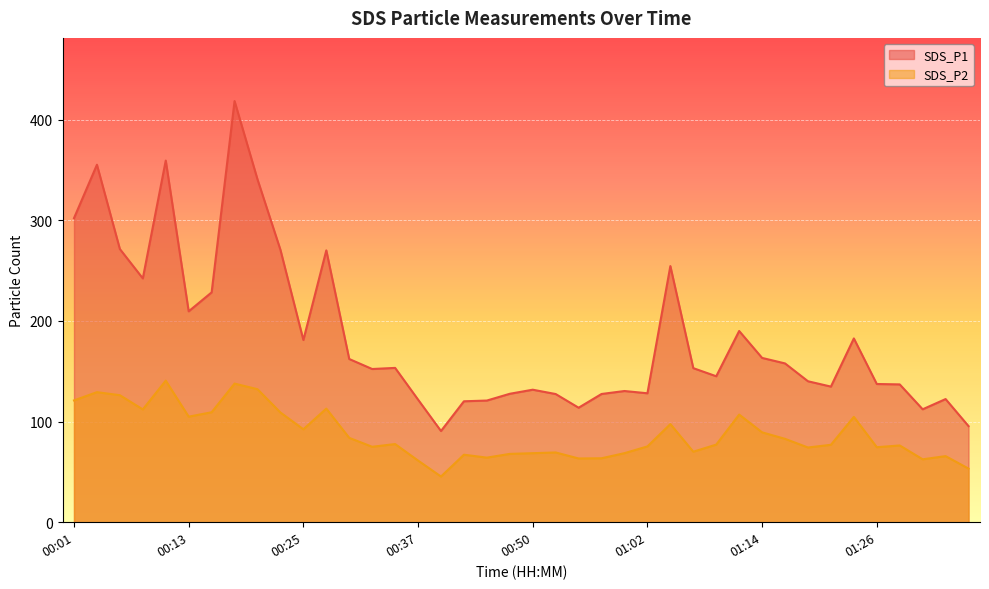

Does the chart display data point markers on the line(s)?

No